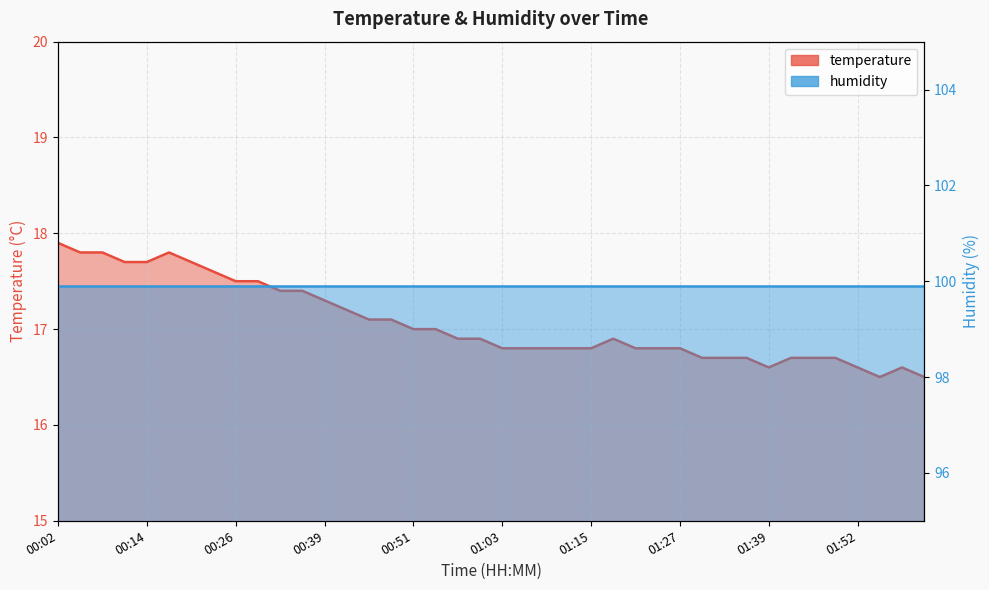

Which category has the highest value across all series?

00:02